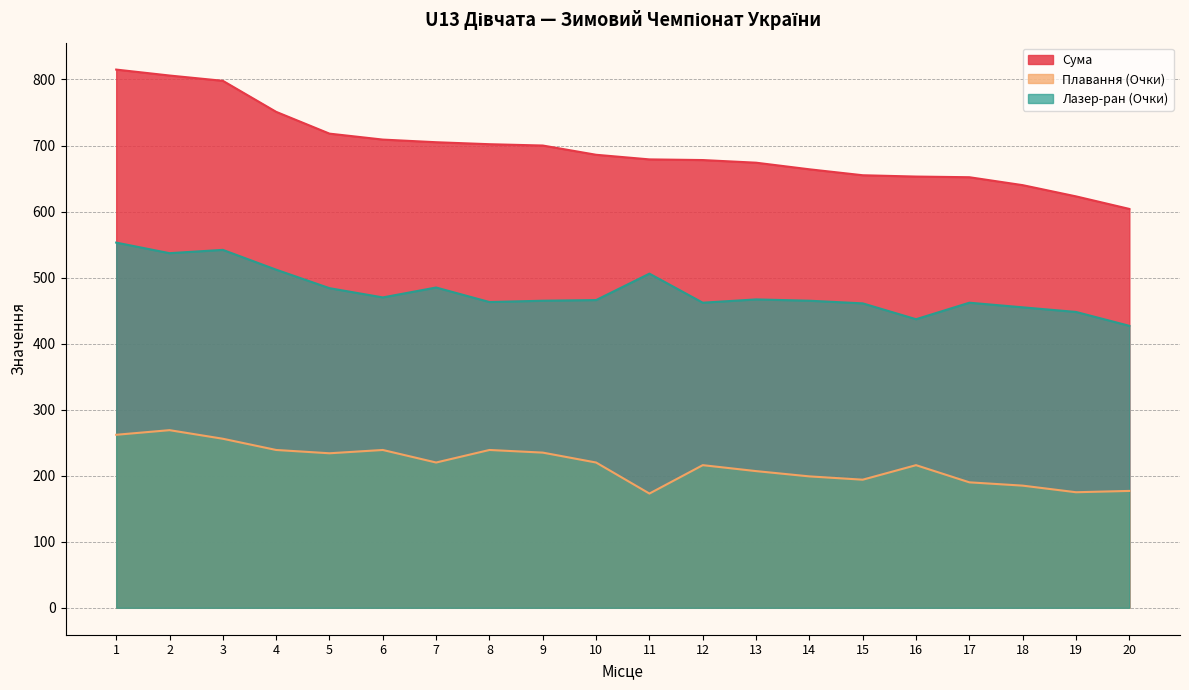

At which category does Лазер-ран (Очки) reach its first local peak?

3